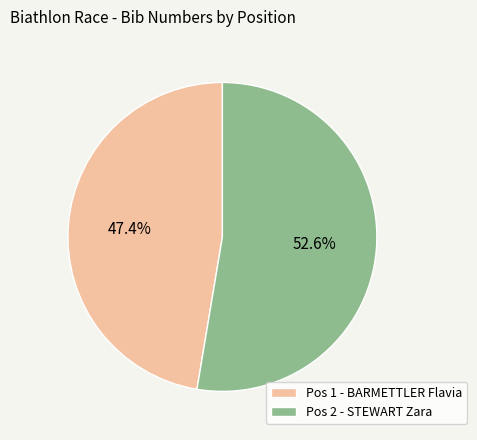

How many segments does this pie chart have?

2